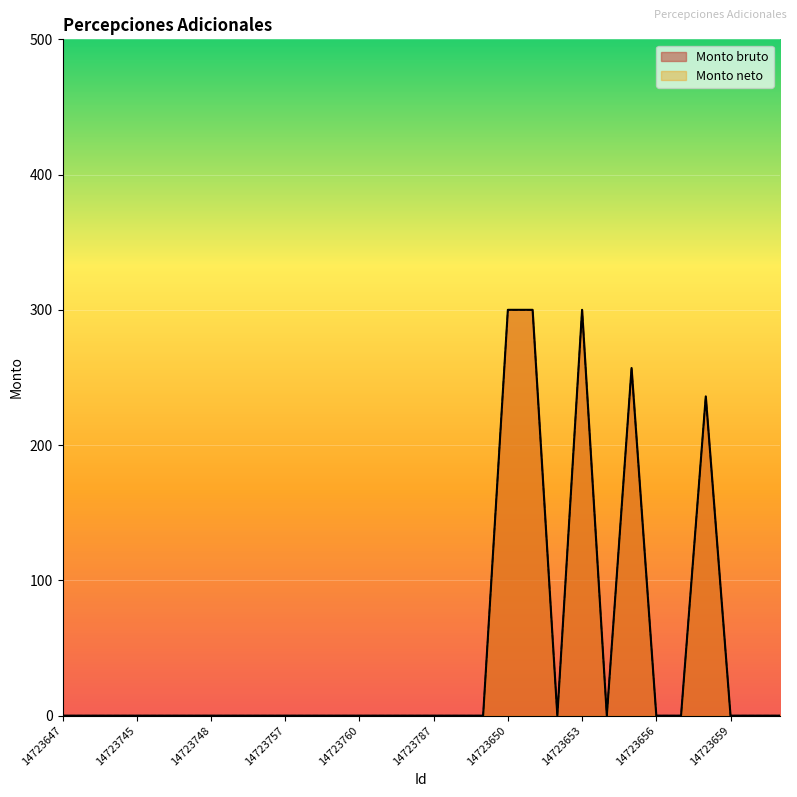

The Monto bruto series shows 0.0 at 14723765. True or false?

True